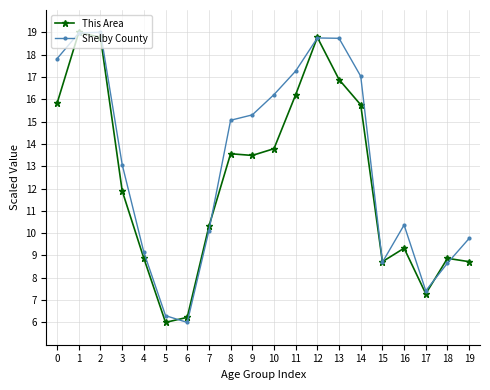

What is the sum of all This Area values?

248.3